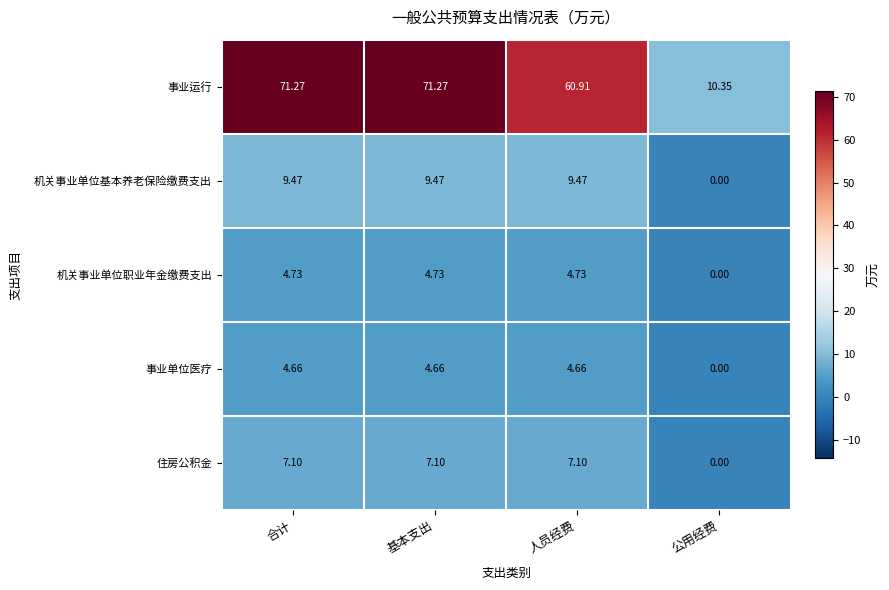

At which label does 事业单位医疗 first exceed 4?

合计